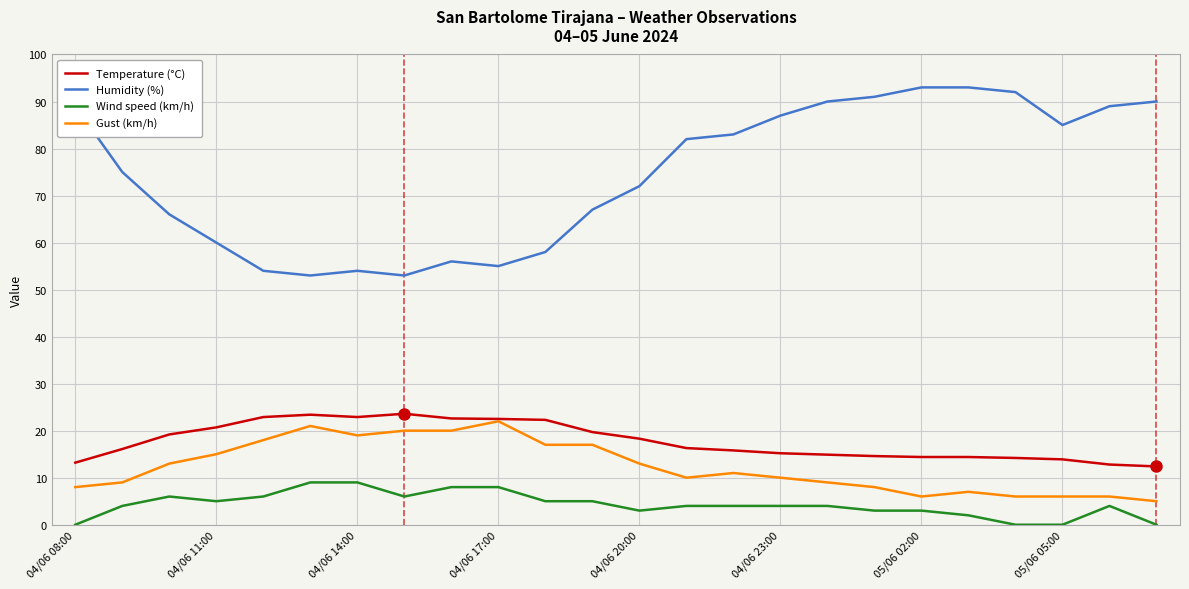

What is the maximum value for Gust (km/h)?

22.0